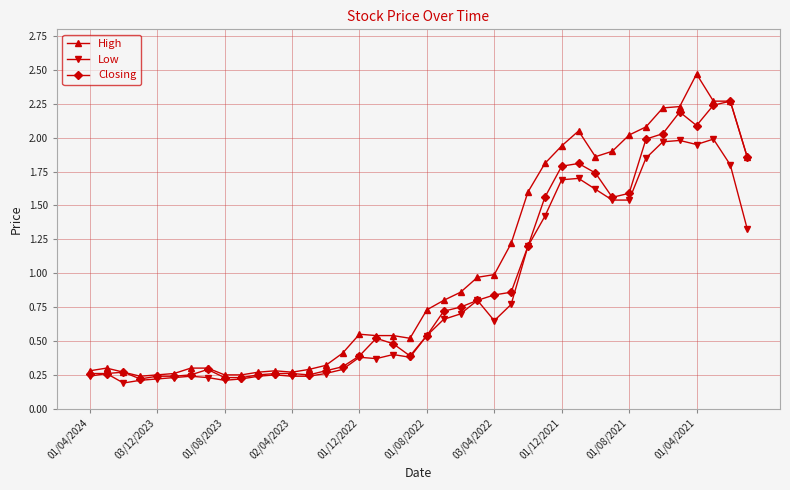

True or false: High and Low intersect in this chart.

False